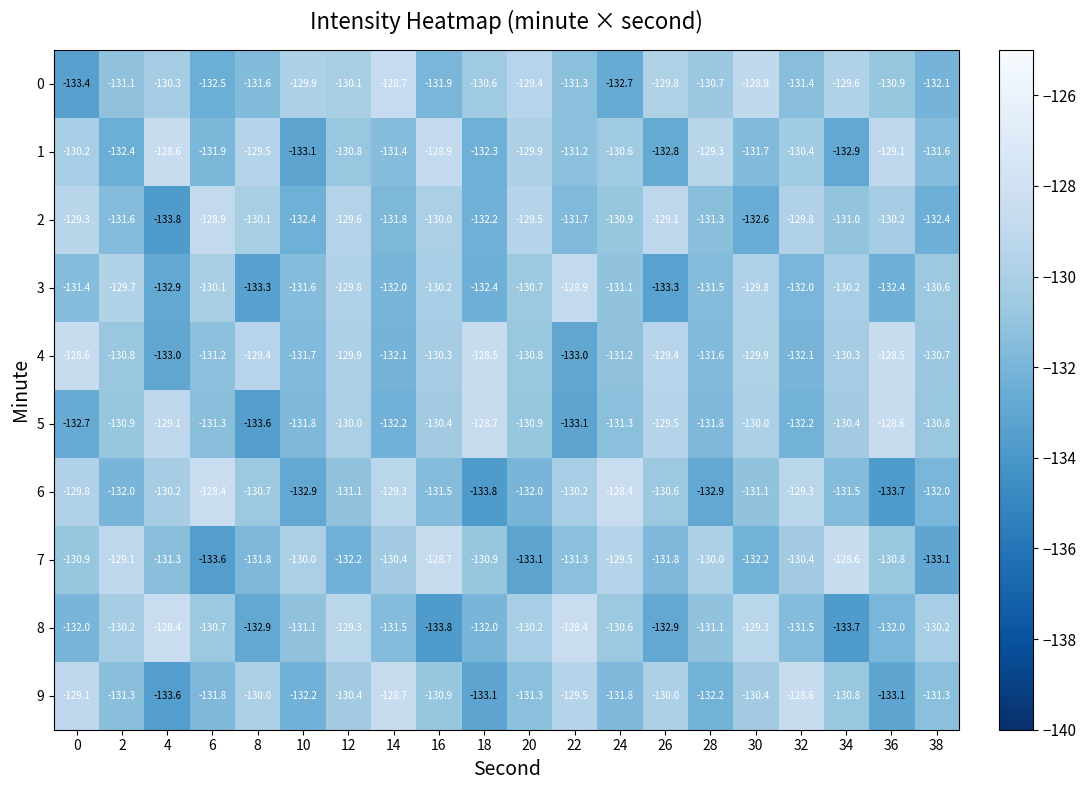

How many data points does each series have?

20